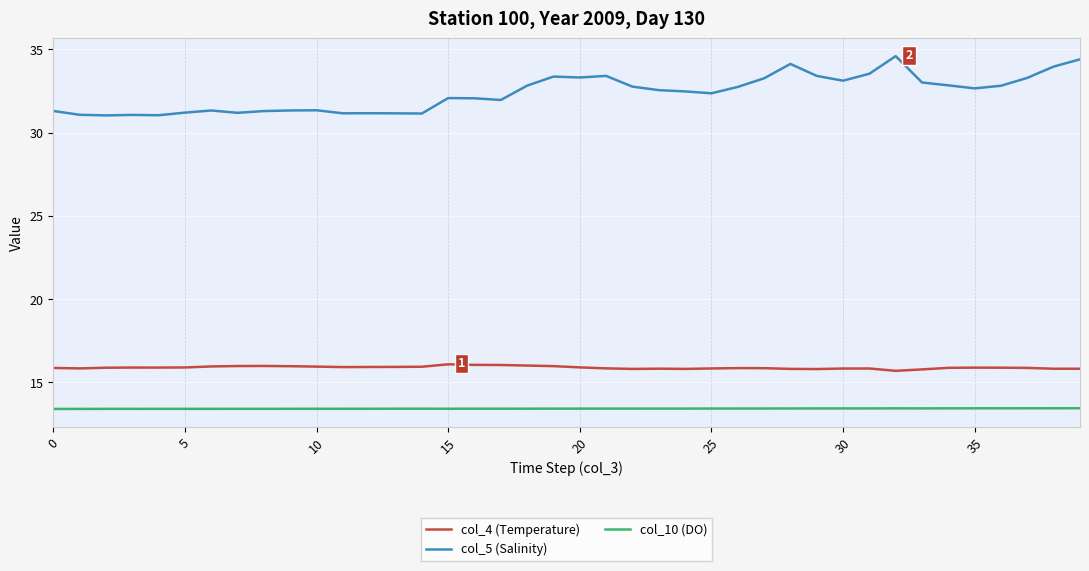

What is the maximum value shown in the chart?

34.6